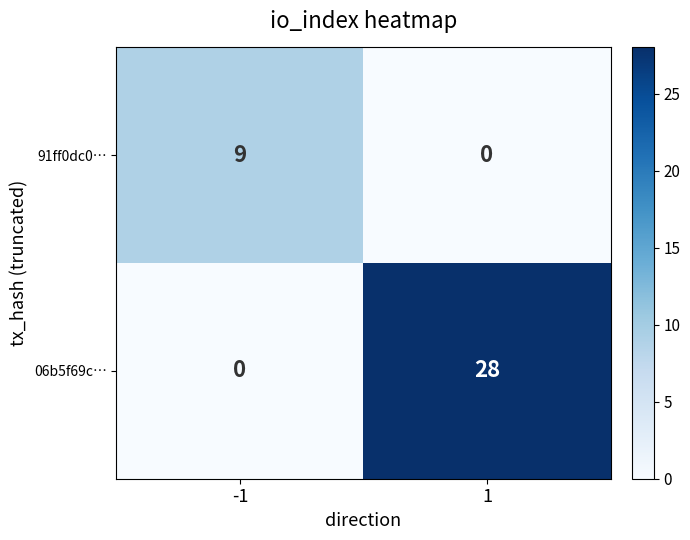

At which category does the chart reach its peak across all series?

1